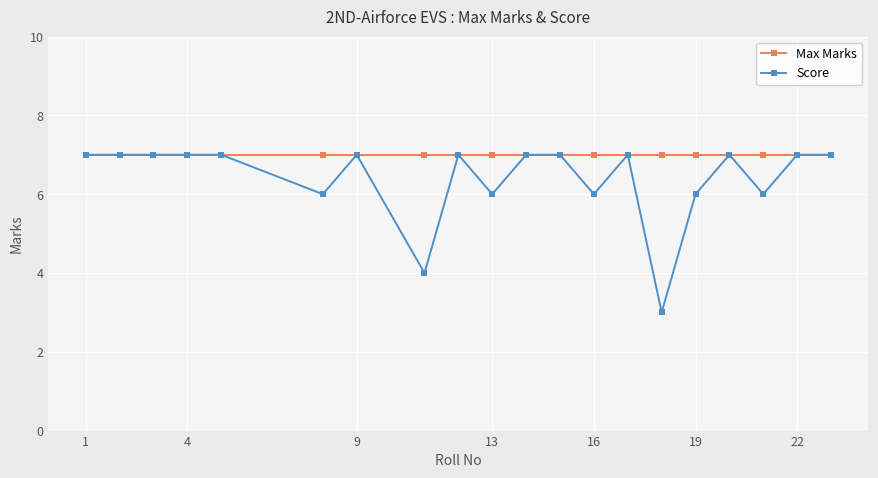

What is the highest value of the Score series?

7